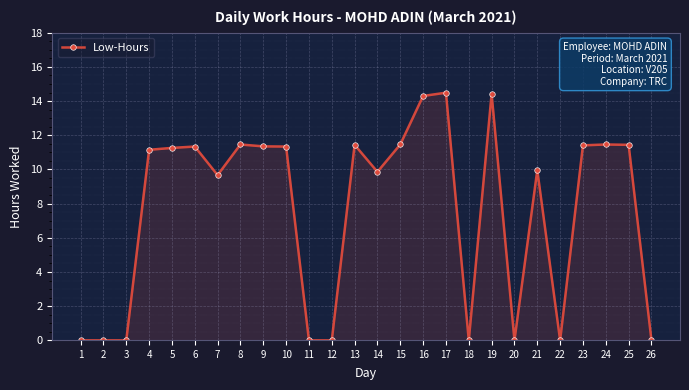

What is the approximate value at 16?

14.3